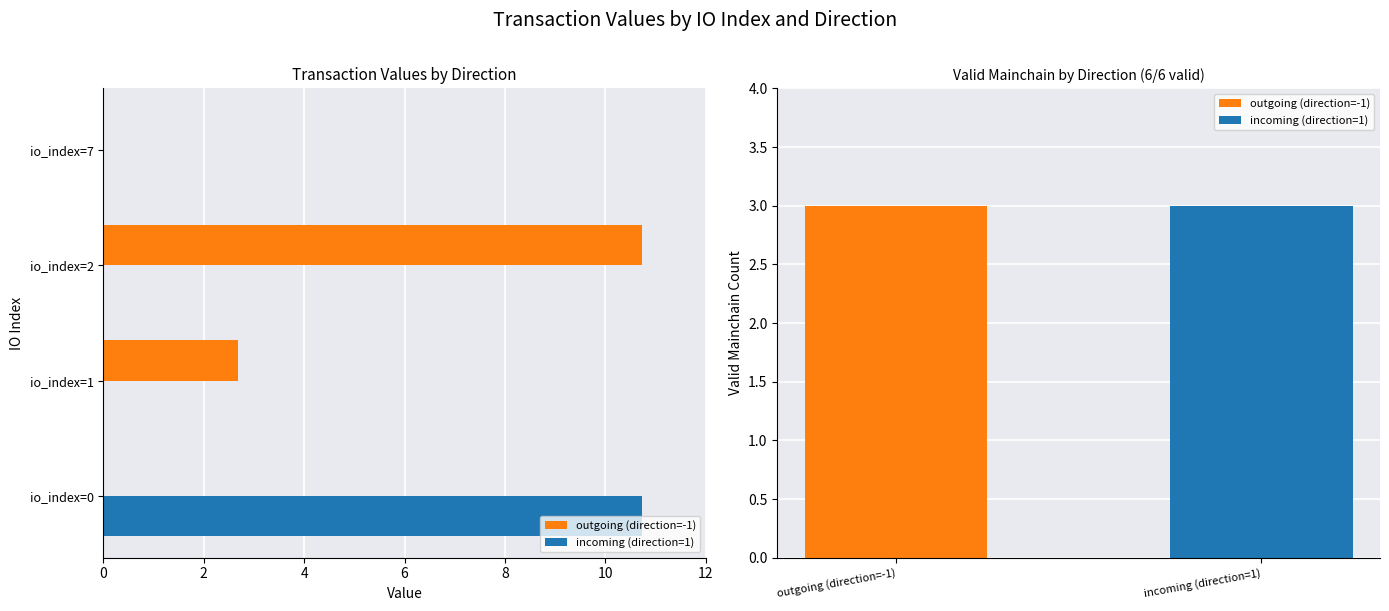

Which series has the largest total across all categories?

outgoing (direction=-1)